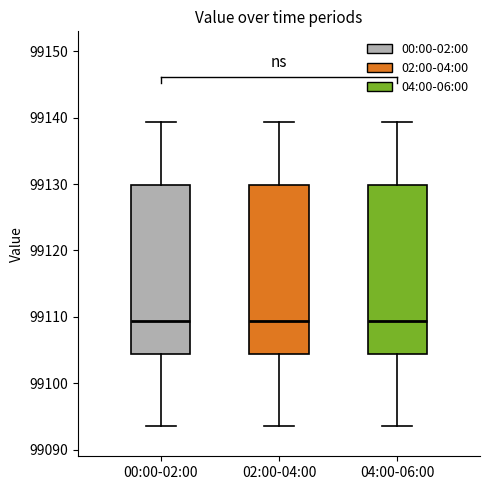

Reading left to right, read every box against the y-axis: the position of its median line, the range the box covers, and the ends of its whiskers. The values are not printed on the chart, so give them approximately, as read against the axis.

00:00-02:00: median 99109, box 99104 to 99130, whiskers 99094 to 99139
02:00-04:00: median 99109, box 99104 to 99130, whiskers 99094 to 99139
04:00-06:00: median 99109, box 99104 to 99130, whiskers 99094 to 99139